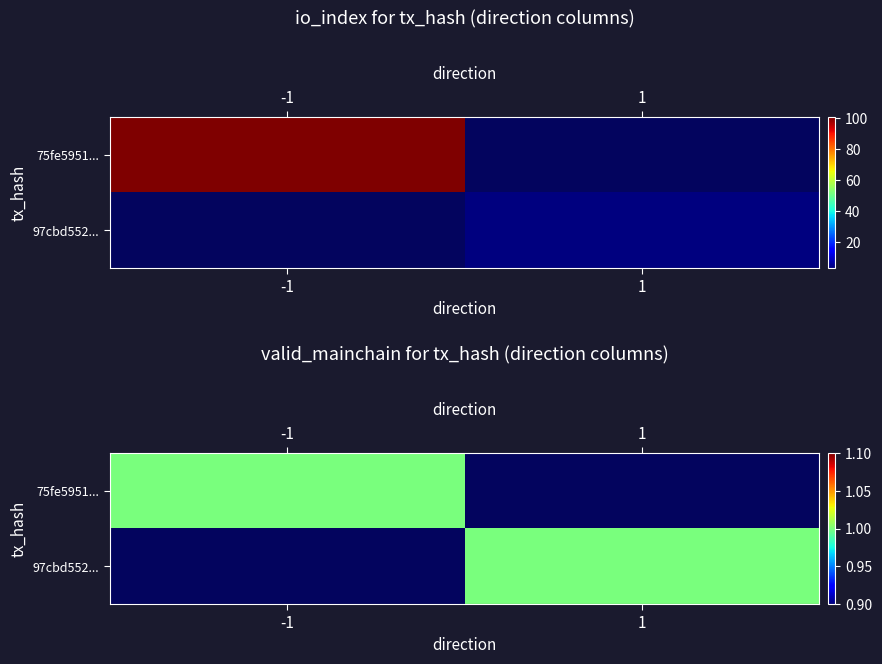

Is it true that 75fe5951635641a16800903f6c9574c8b0c0a35 equals -1 at 0?

True